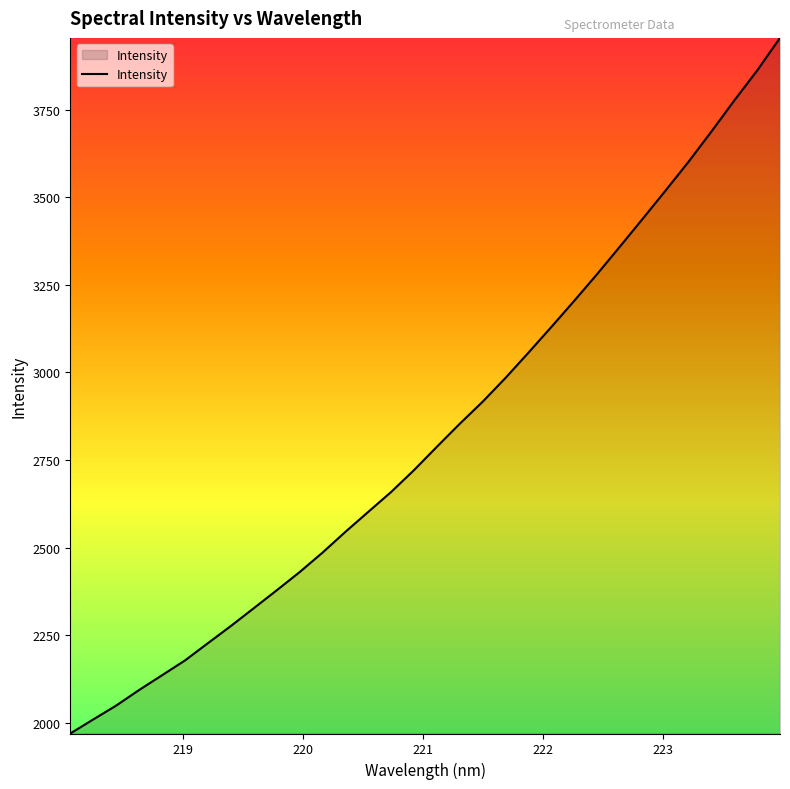

How many values are below 2787?

16